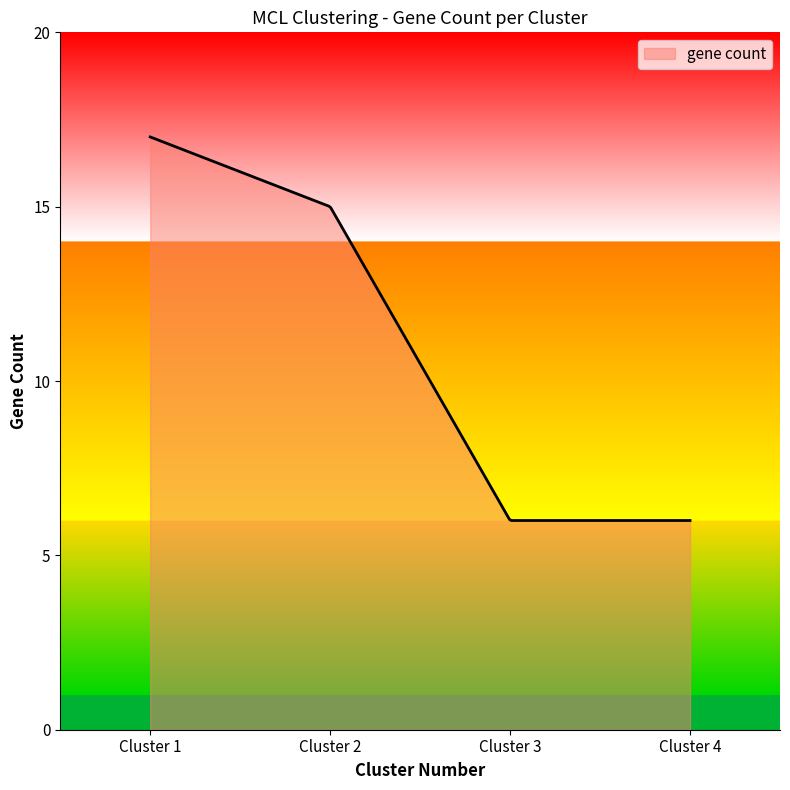

How many distinct data groups are displayed?

1